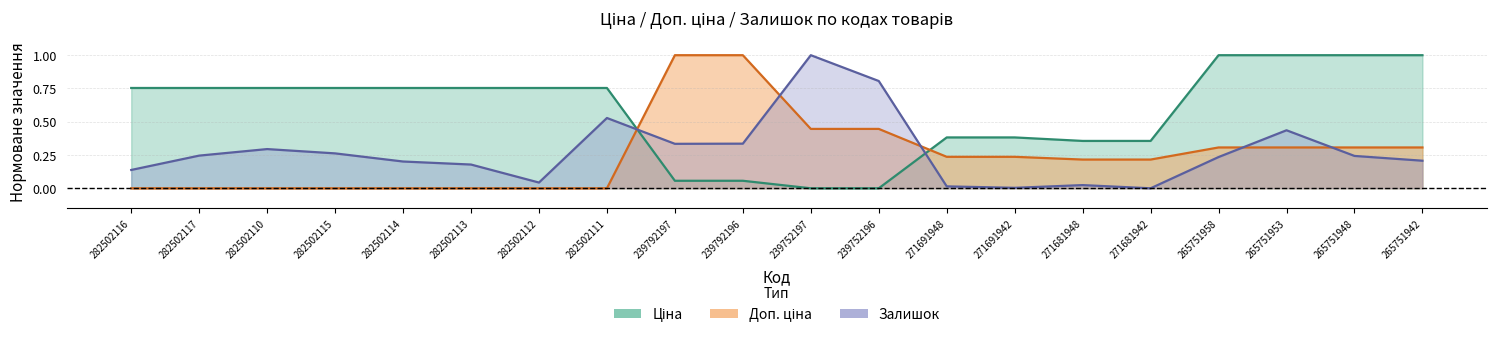

True or false: Ціна has more than 1 interior local peaks.

False